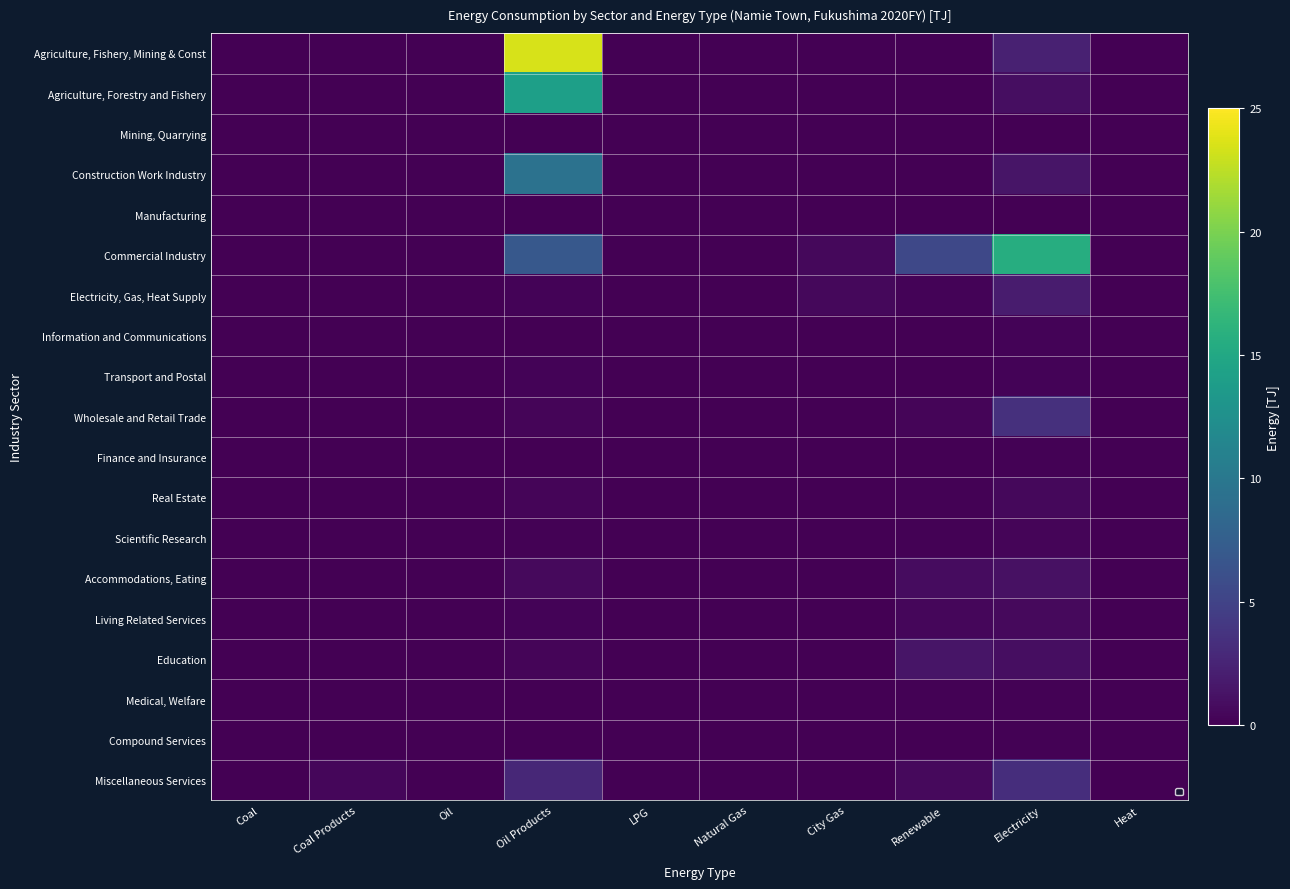

What is the spread (max minus min) of values at Electricity?

15.6